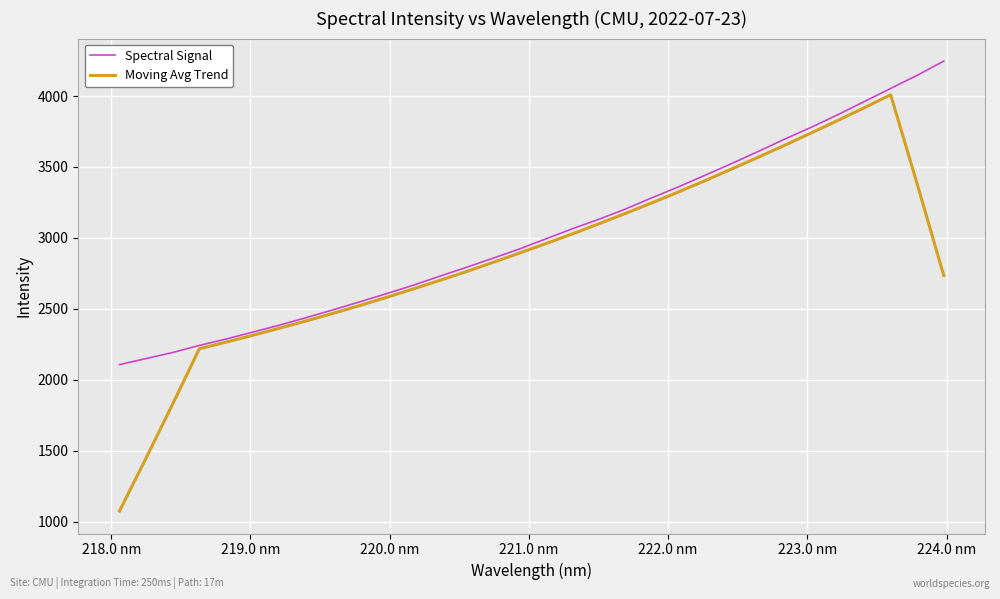

Which series has the widest spread of values?

Moving Avg Trend